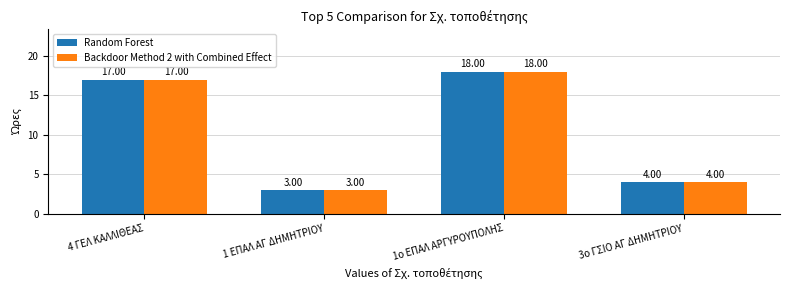

What is the total value across all series at 4 ΓΕΛ ΚΑΛΛΙΘΕΑΣ?

34